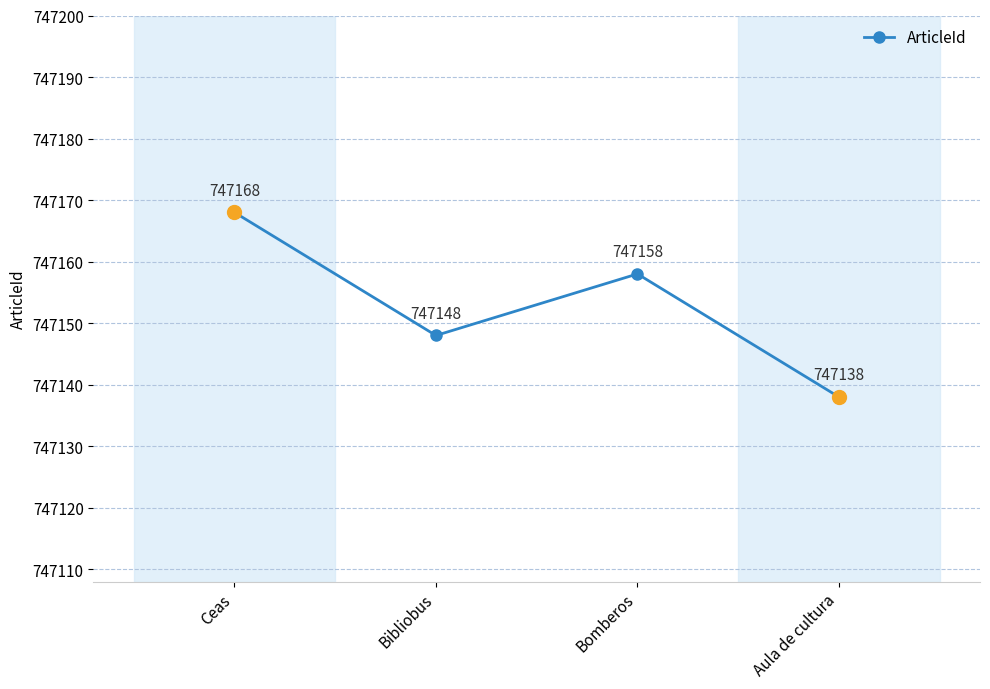

True or false: the data shows 747148 at Bibliobus.

True